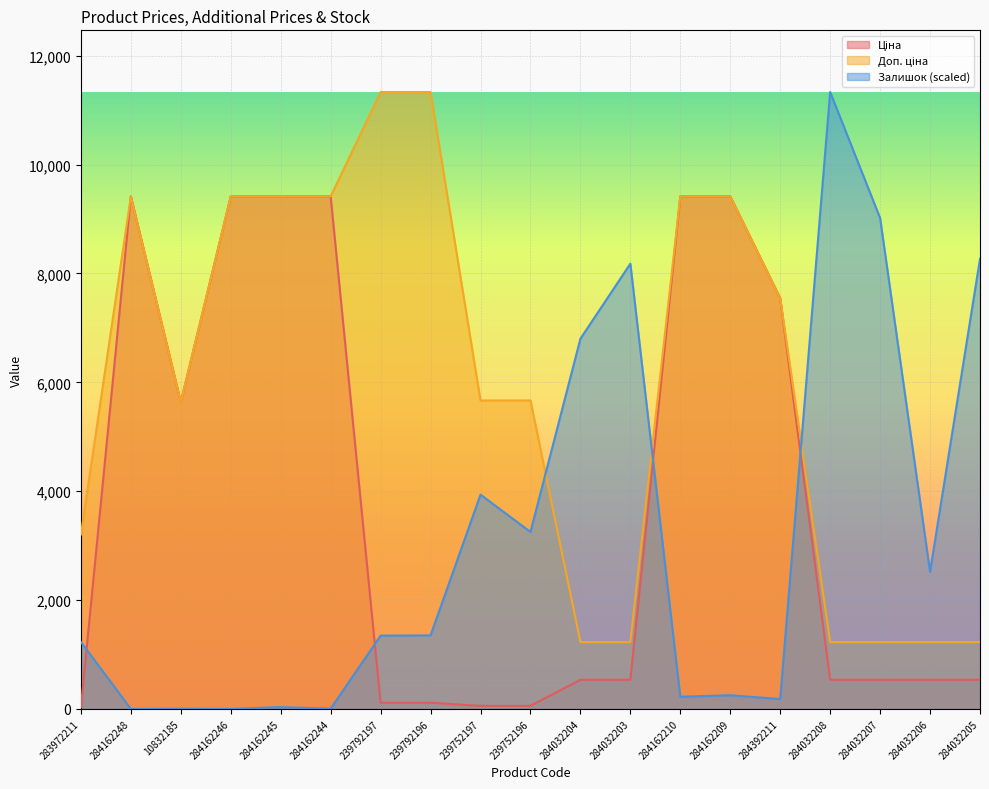

Which series has the largest total across all categories?

Доп. ціна